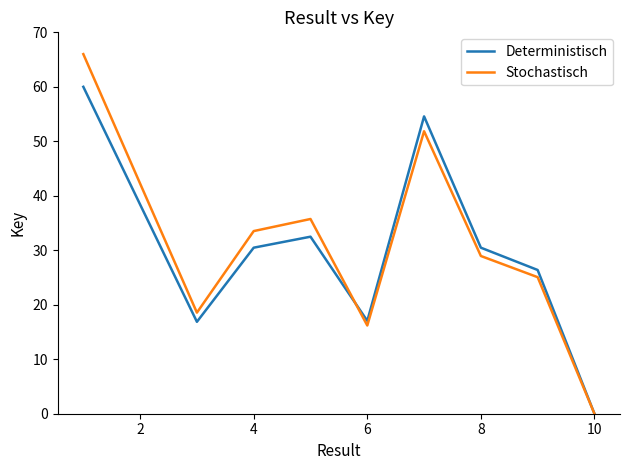

How many series are shown in this chart?

2